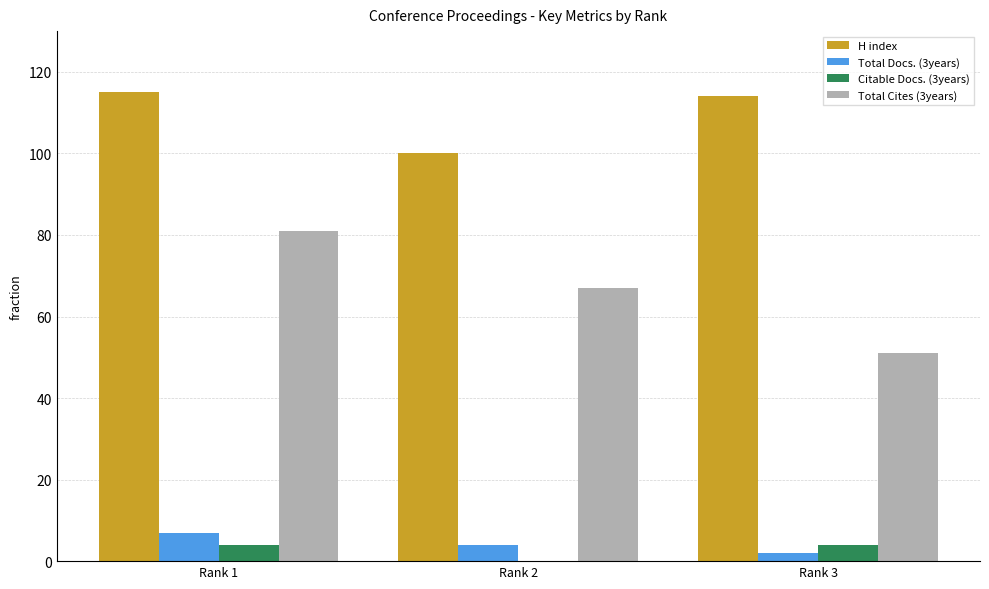

Reading left to right, extract all data points from this chart.

H index: 115	100	114
Total Docs. (3years): 7	4	2
Citable Docs. (3years): 4	0	4
Total Cites (3years): 81	67	51